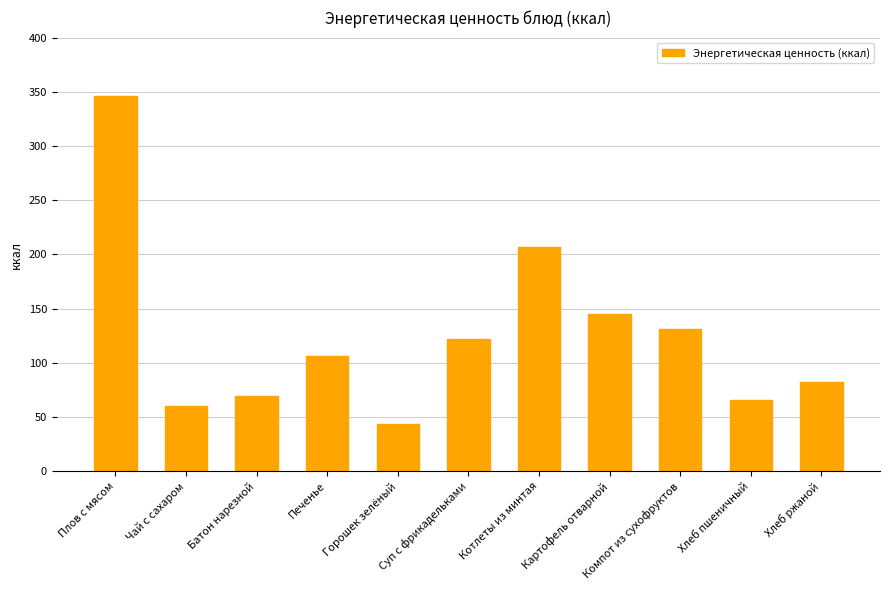

Are the bars grouped side by side (vs. stacked)?

No